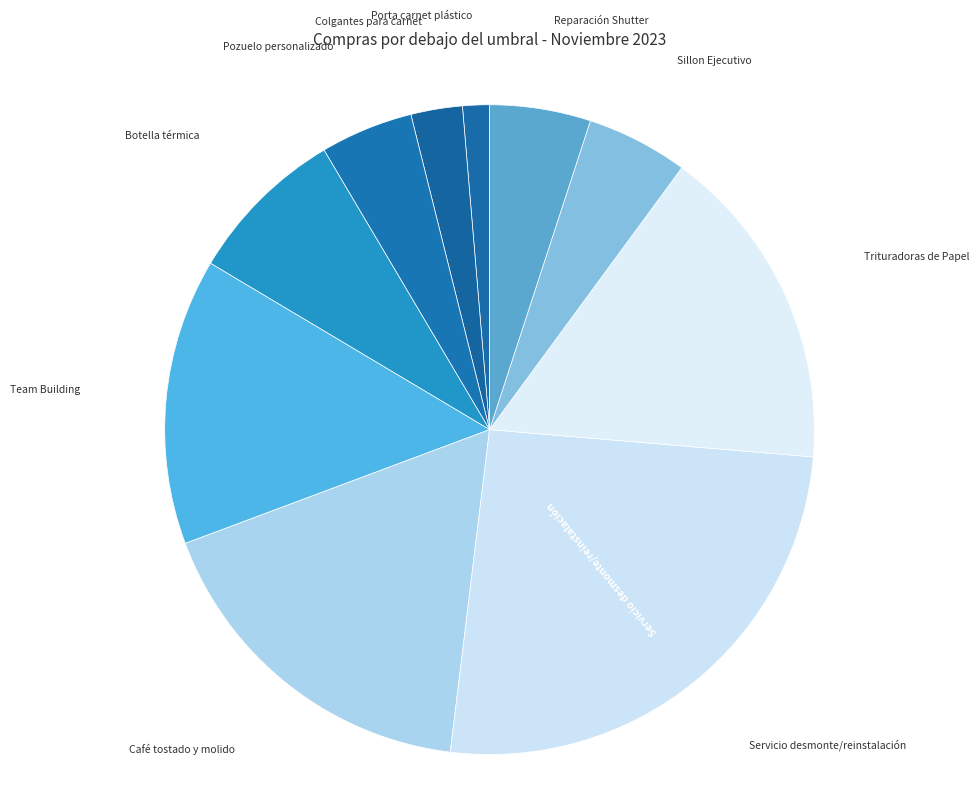

How many segments does this pie chart have?

10